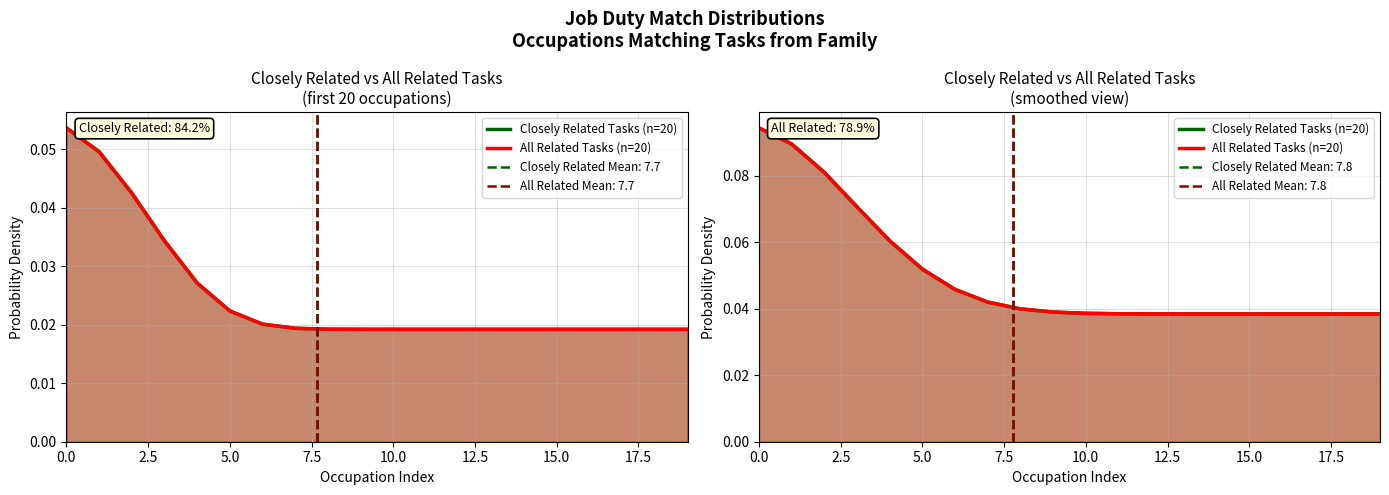

Count the number of categories in the chart.

20